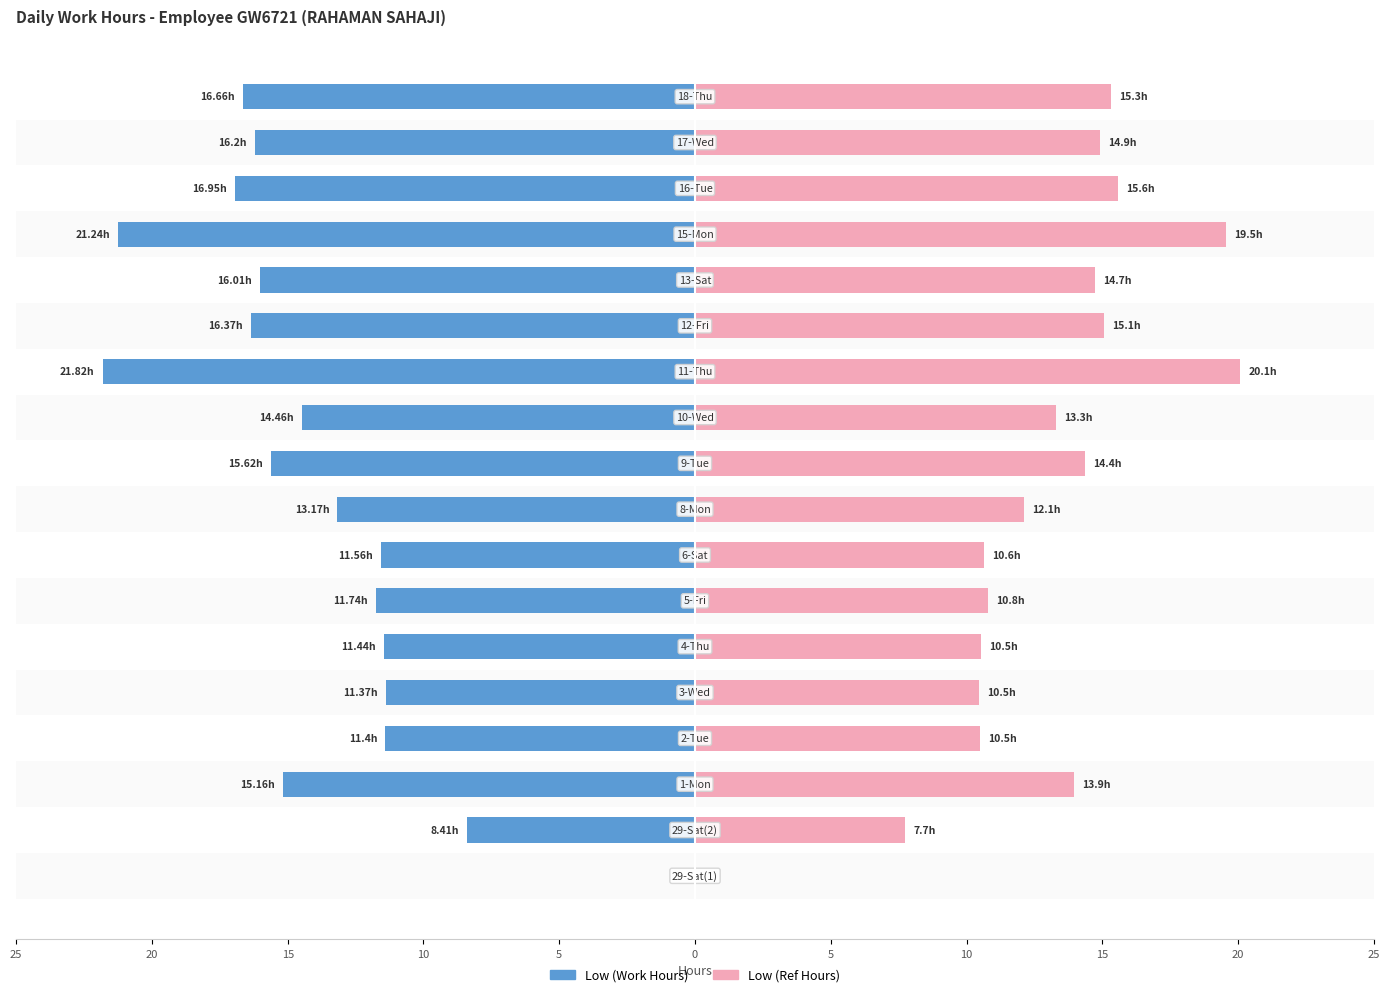

Which series has the widest spread of values?

Low (Work Hours)